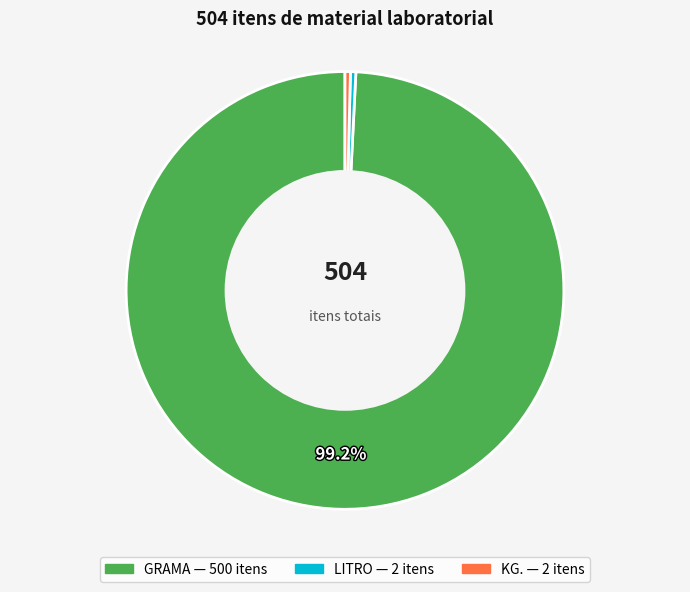

Combined, do GRAMA and KG. account for over 50%?

Yes